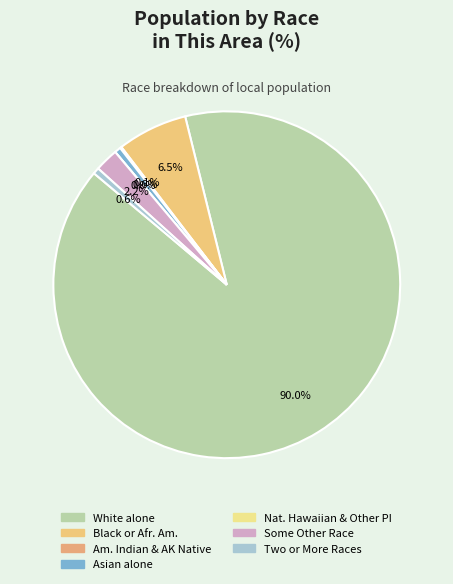

Approximately how many times larger is the value at Black or African American alone compared to American Indian and Alaska Native?

45.0